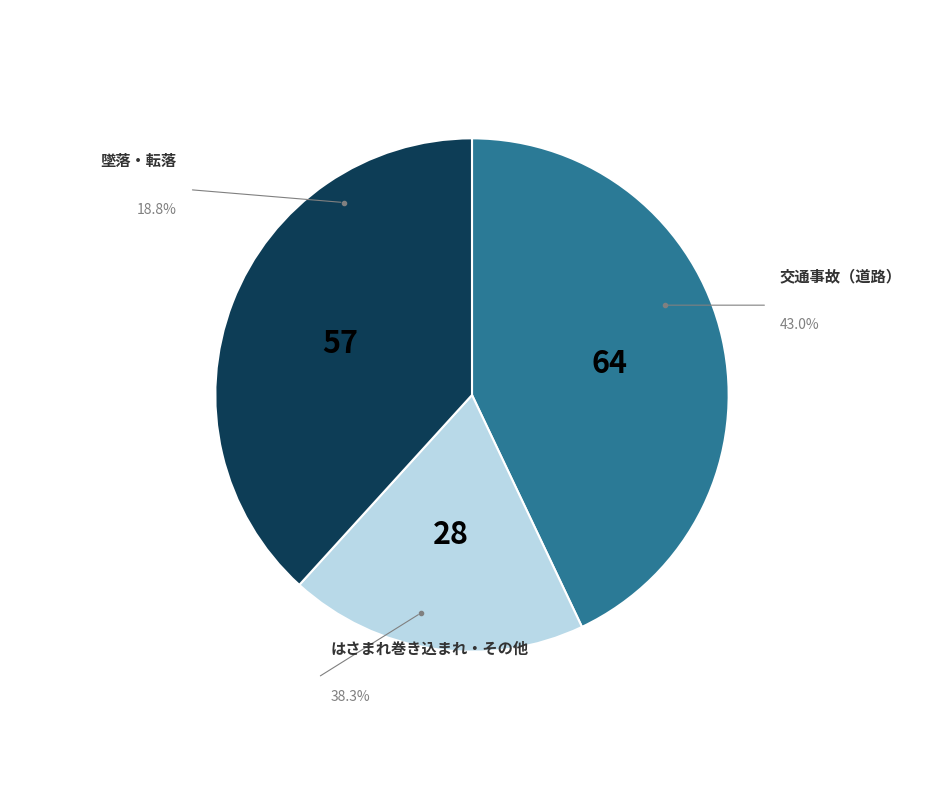

Which category has the biggest portion of the pie?

交通事故（道路）